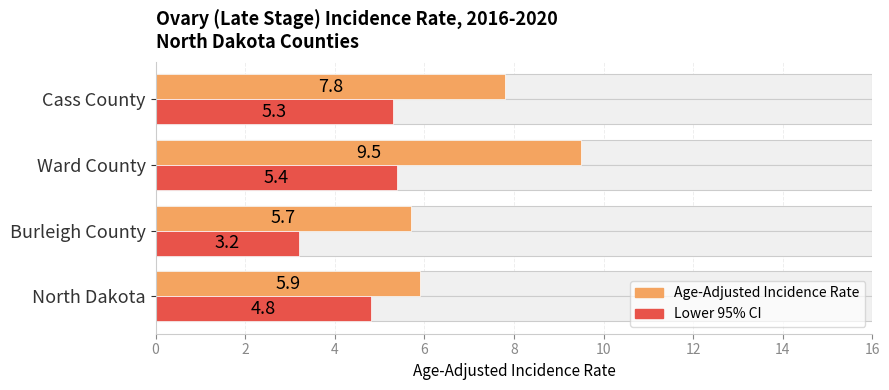

How many values in the Lower 95% CI series are below 5?

2